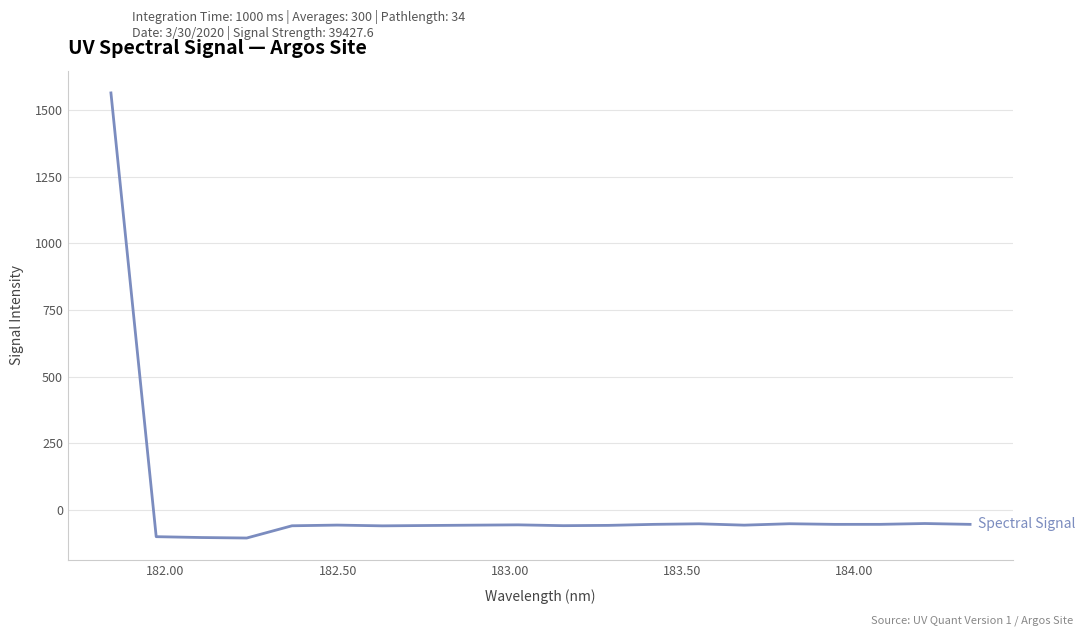

What is the difference between the maximum and minimum values?

1668.6